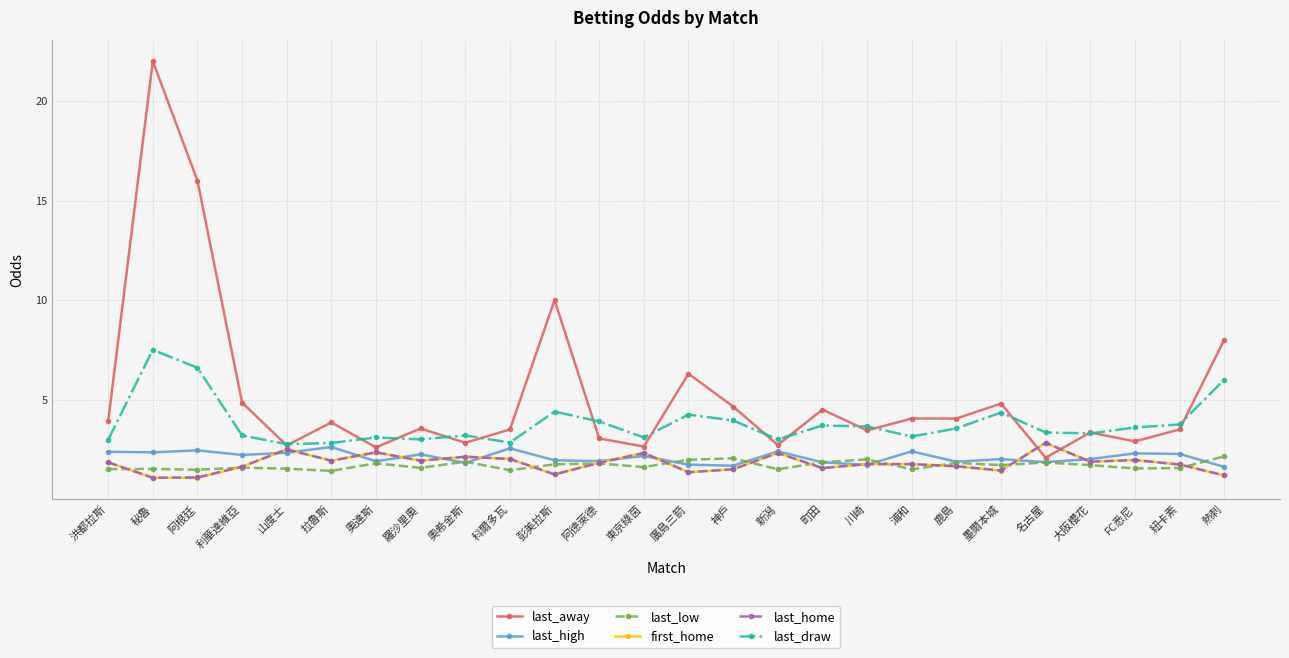

Which series has the largest range (max minus min)?

last_away